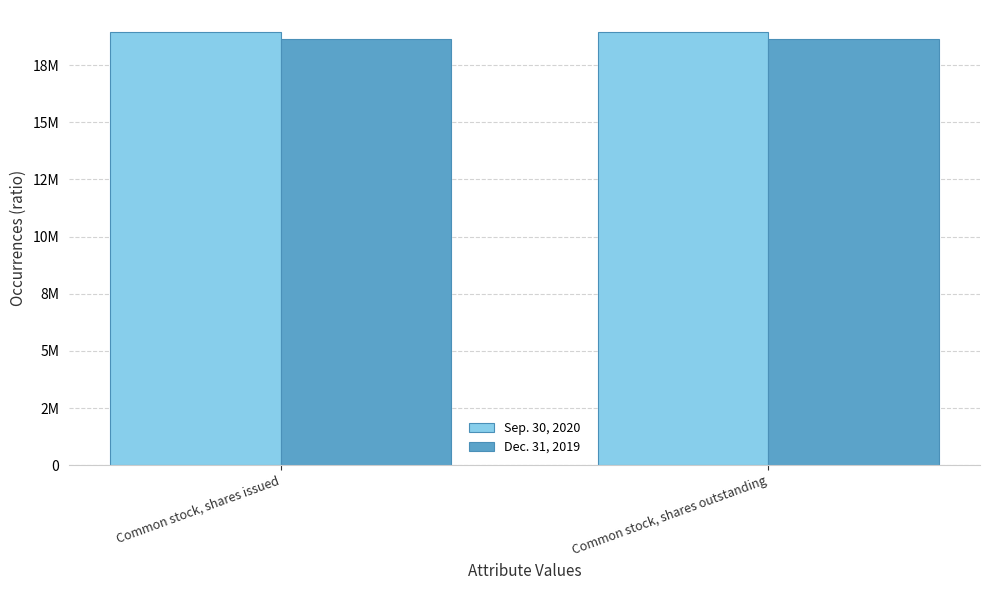

What value does the Sep. 30, 2020 series have at Common stock, shares issued?

18959000